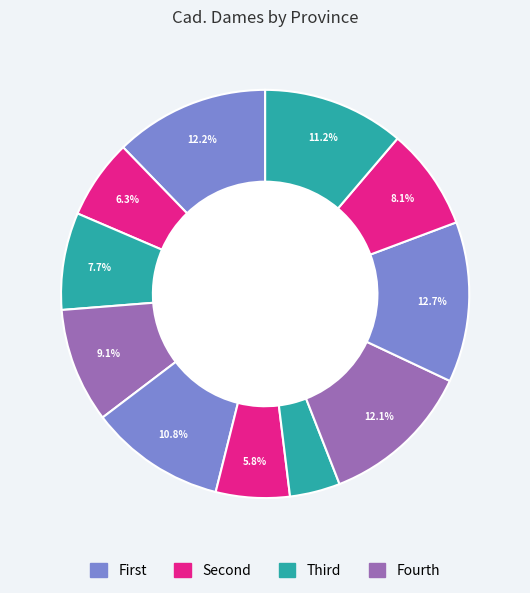

How many segments does this pie chart have?

11